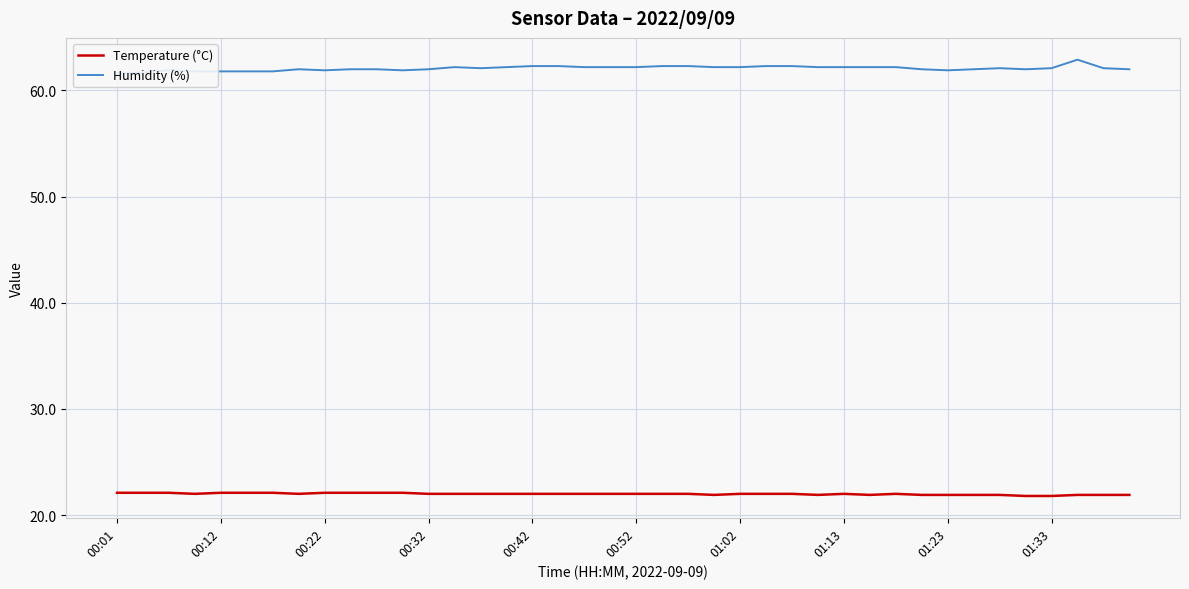

What are all the series names shown in the legend?

Temperature (°C), Humidity (%)